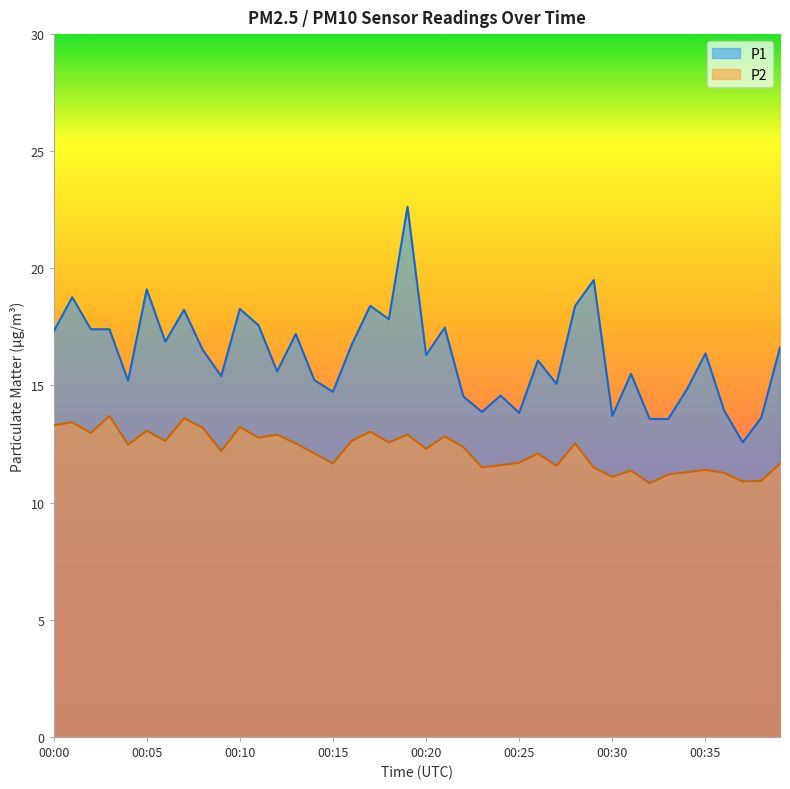

The value of P1 at 00:35 is 26.1. True or false?

False